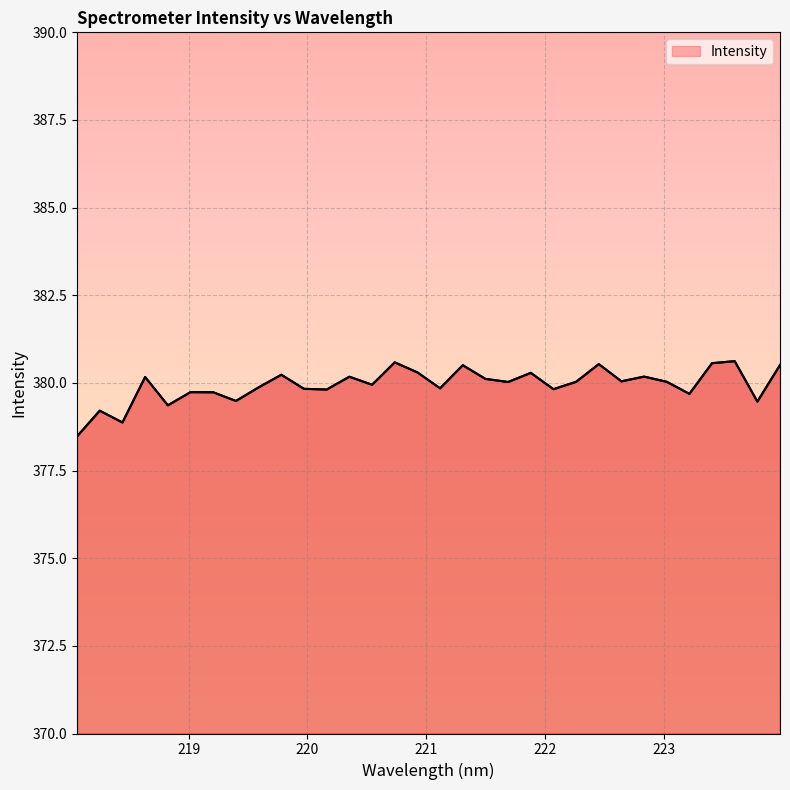

Does the chart display data point markers on the line(s)?

No